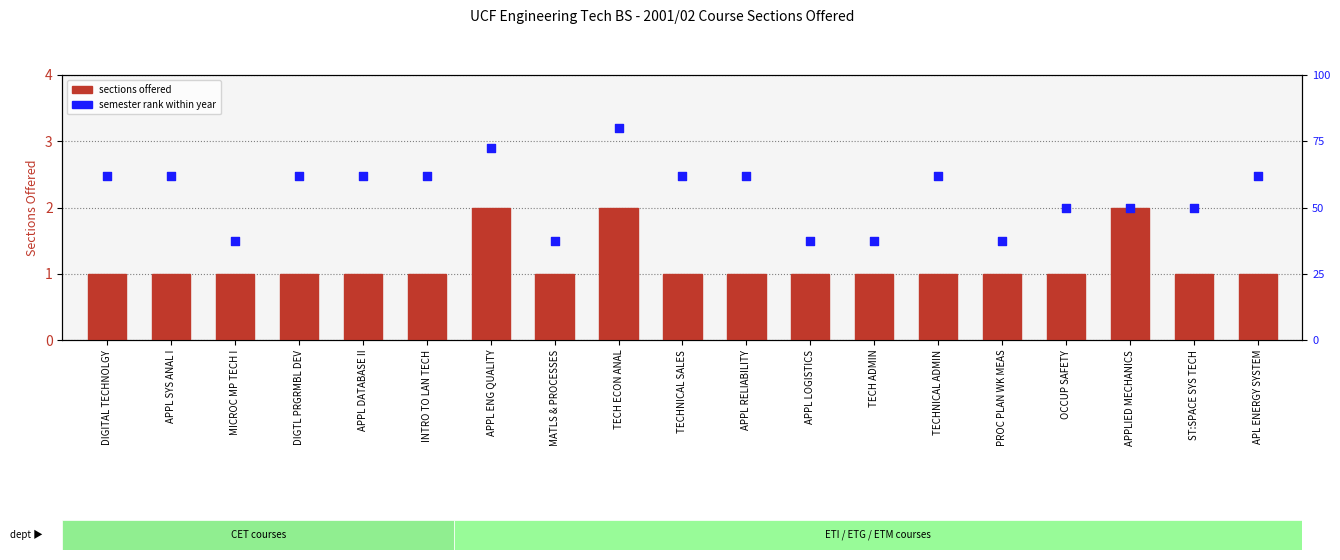

Which series has the largest total across all categories?

semester rank within year